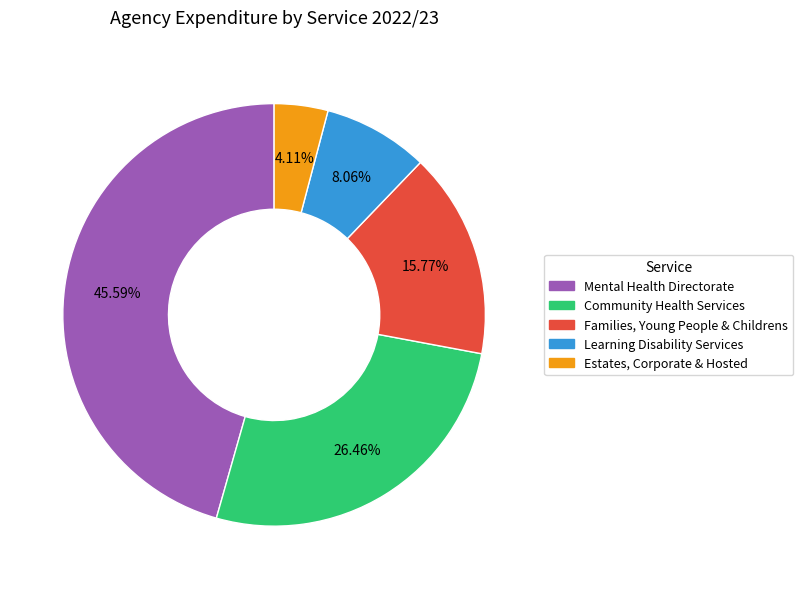

Which category has the smallest portion of the pie?

Estates, Corporate & Hosted